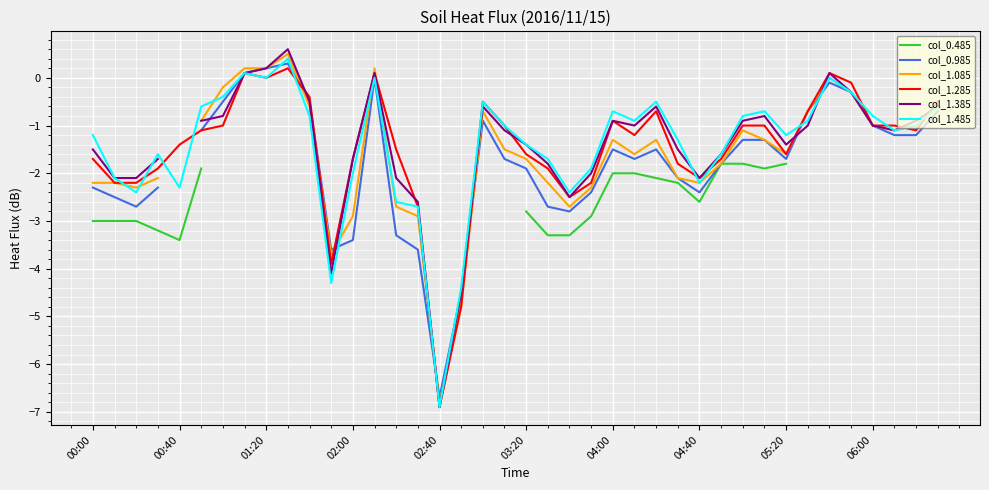

What is the approximate value of col_1.285 at 04:40?

-2.1